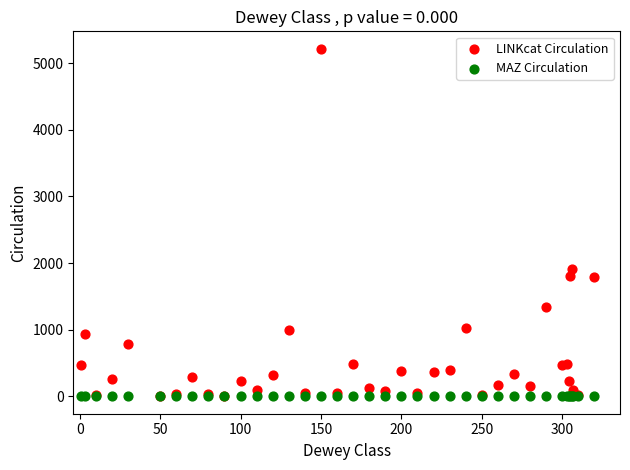

In the LINKcat Circulation series, what Y value is closest to 2610?

1916